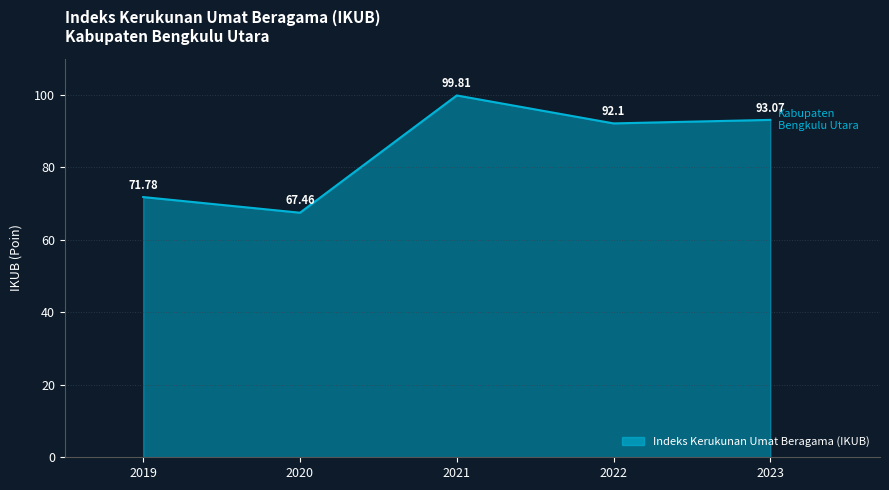

True or false: the data shows 92.1 at 2022.

True